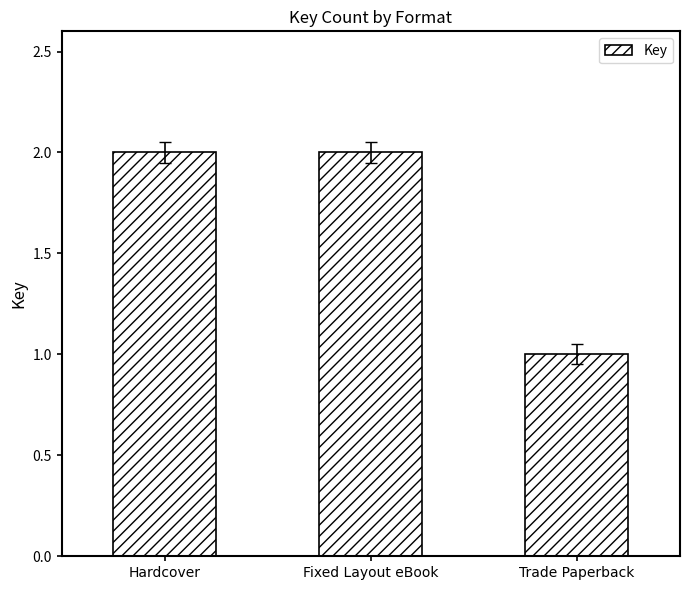

What is the greatest value displayed?

2